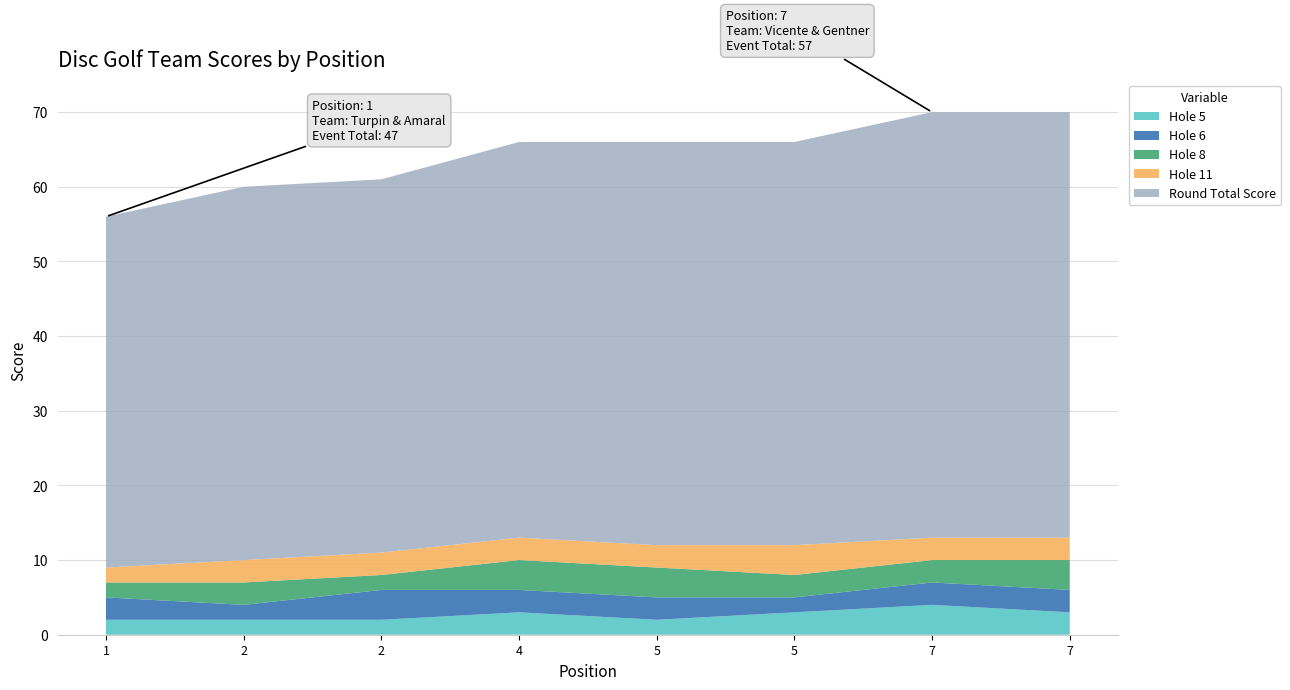

Reading left to right, extract all data points from this chart.

event_total_score: 47	50	50	53	54	54	57	57
round_total_score: 47	50	50	53	54	54	57	57
hole_5: 2	2	2	3	2	3	4	3
hole_6: 3	2	4	3	3	2	3	3
hole_8: 2	3	2	4	4	3	3	4
hole_11: 2	3	3	3	3	4	3	3